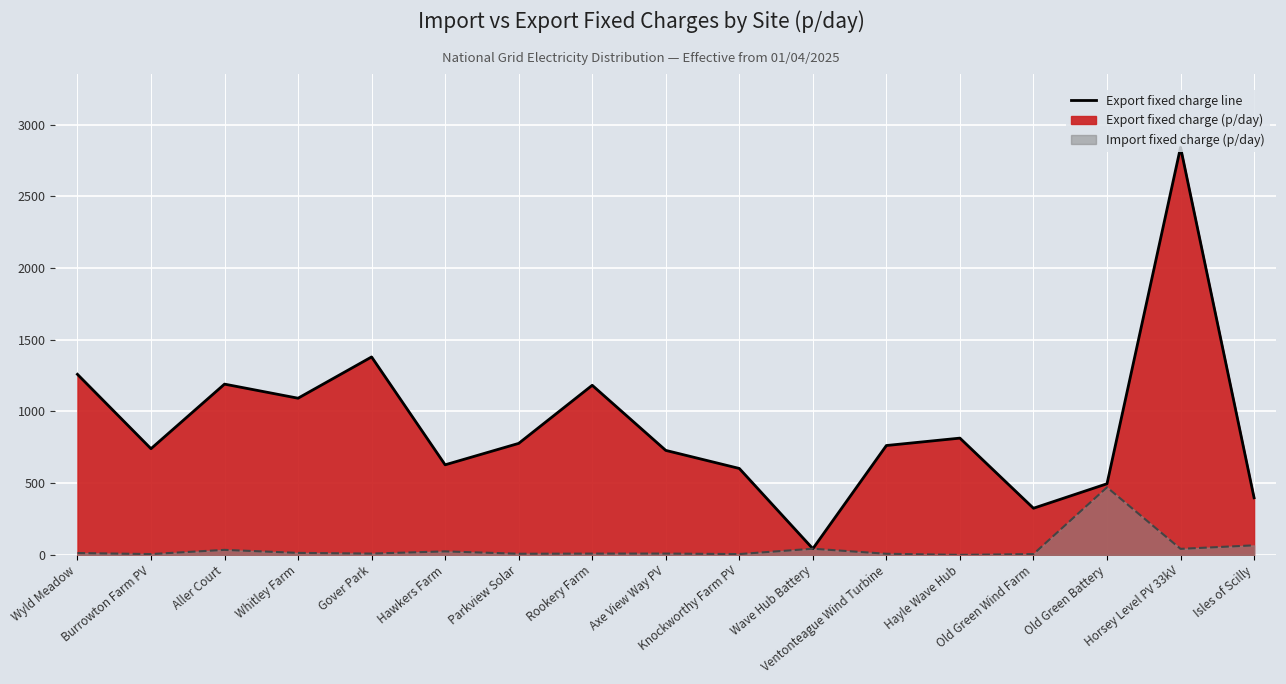

Between Wave Hub Battery and Old Green Battery, which series saw the biggest shift?

Export fixed charge line